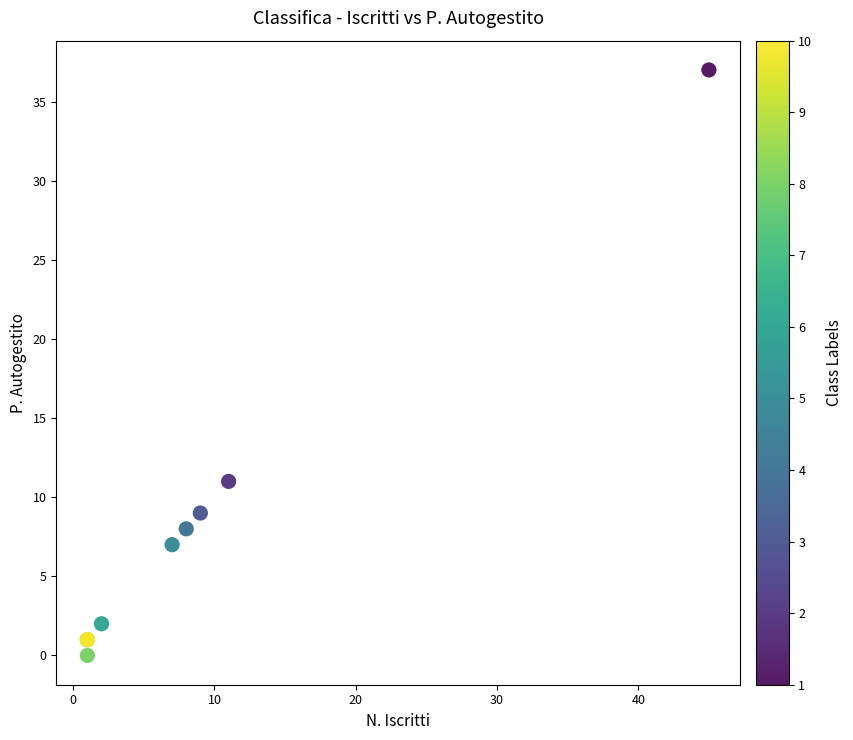

What Y value in the scatter plot is closest to 18?

11